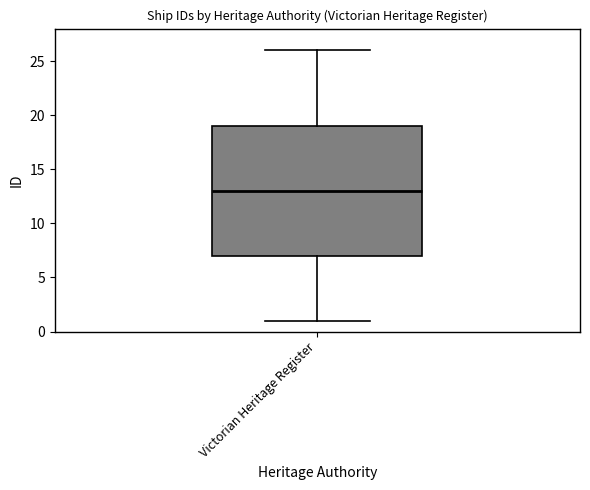

Read this box plot against the y-axis: the position of the median line, the range covered by the box, and the ends of both whiskers. The values are not printed on the chart, so give them approximately, as read against the axis.

median 13, box 7 to 19, whiskers 1 to 26